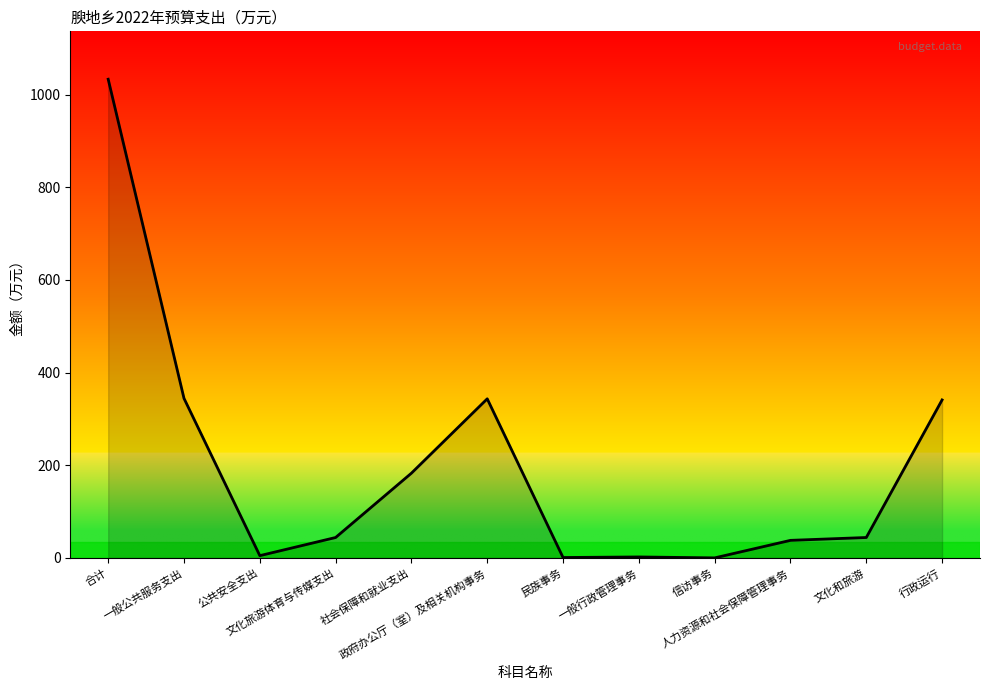

What value does the data have at 公共安全支出?

5.0